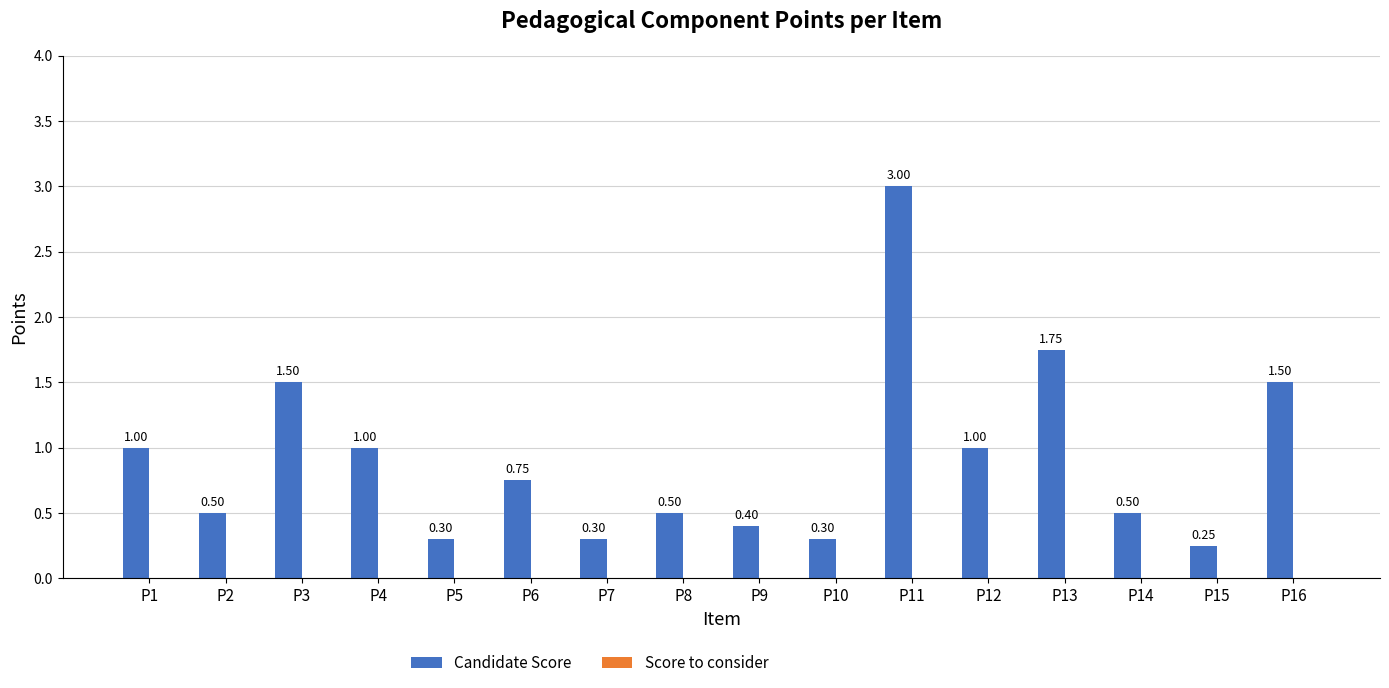

What is the difference between the second highest and minimum values?

1.5